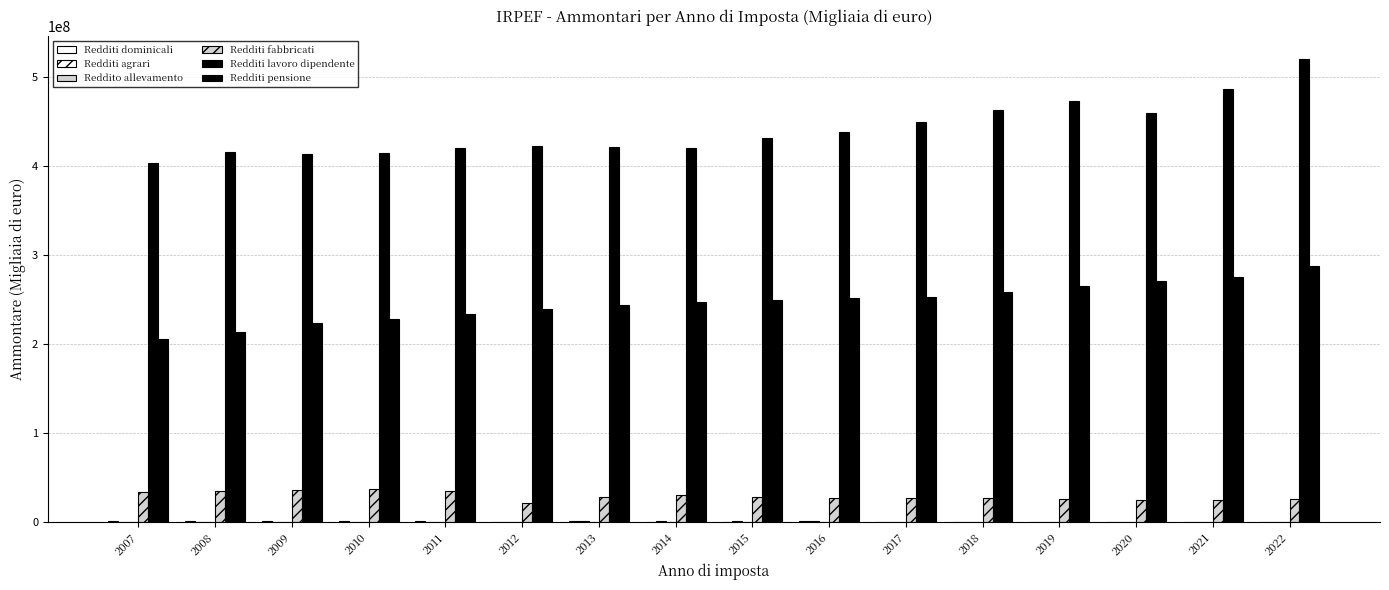

How many groups of bars are there?

16